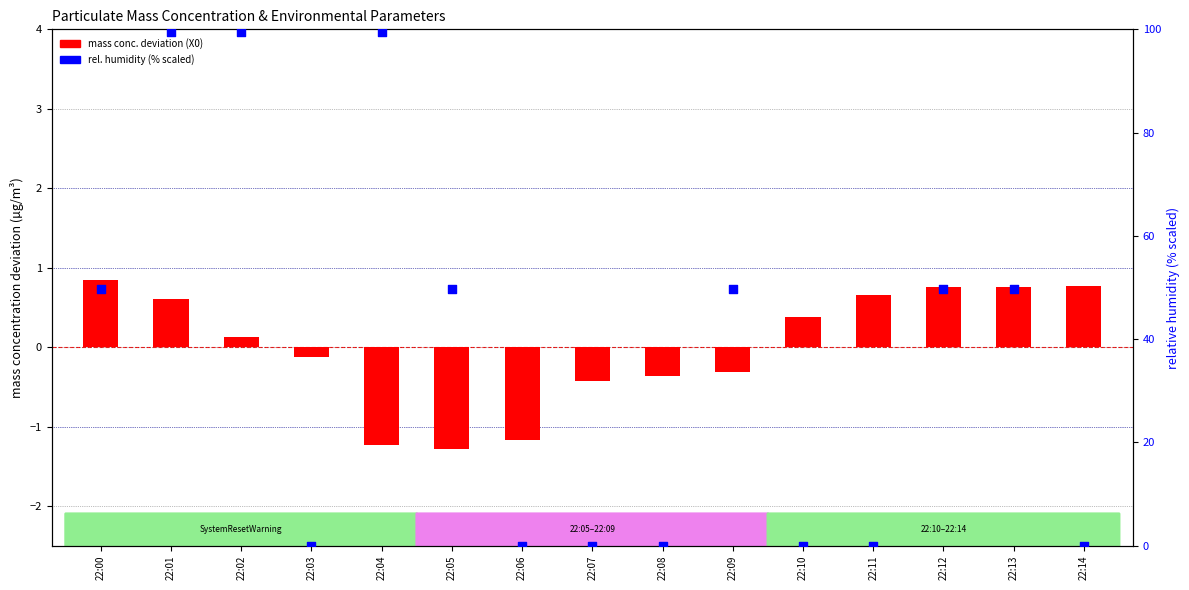

What are all the series names shown in the legend?

mass conc. deviation (X0), rel. humidity scaled